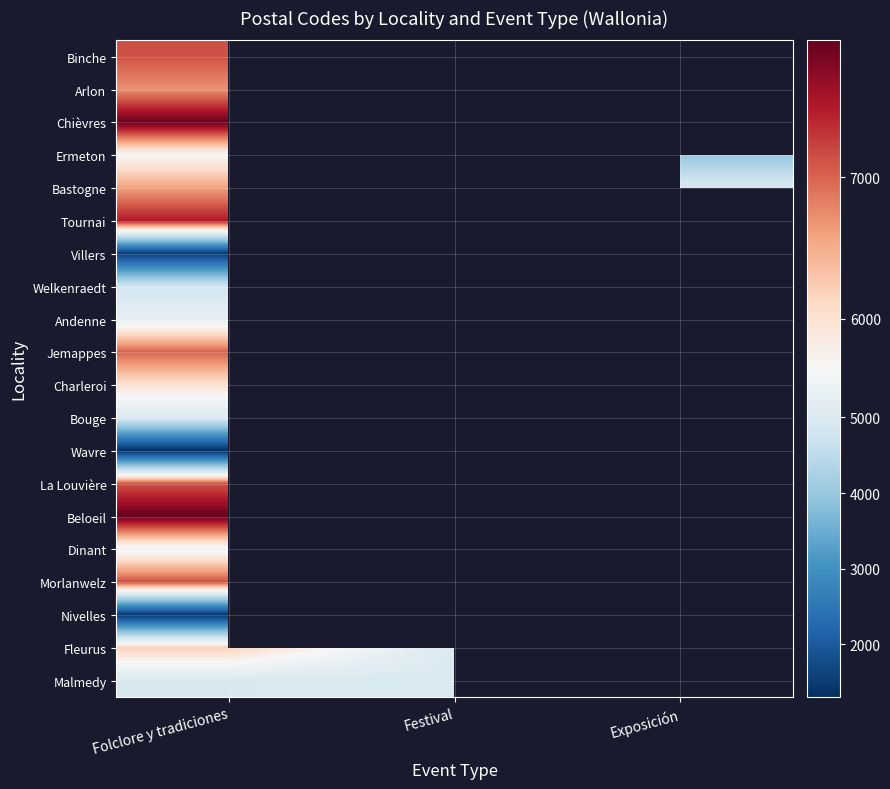

List the labels in order of Nivelles value, smallest first.

Folclore y tradiciones, Festival, Exposición